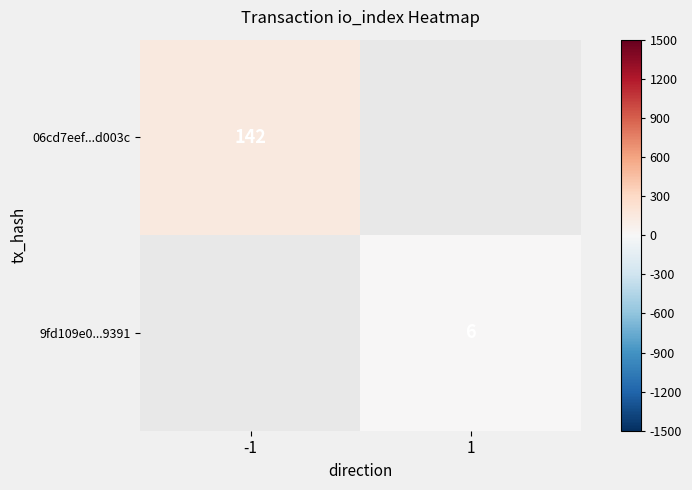

The value of 06cd7eef...d003c at -1 is 206. True or false?

False